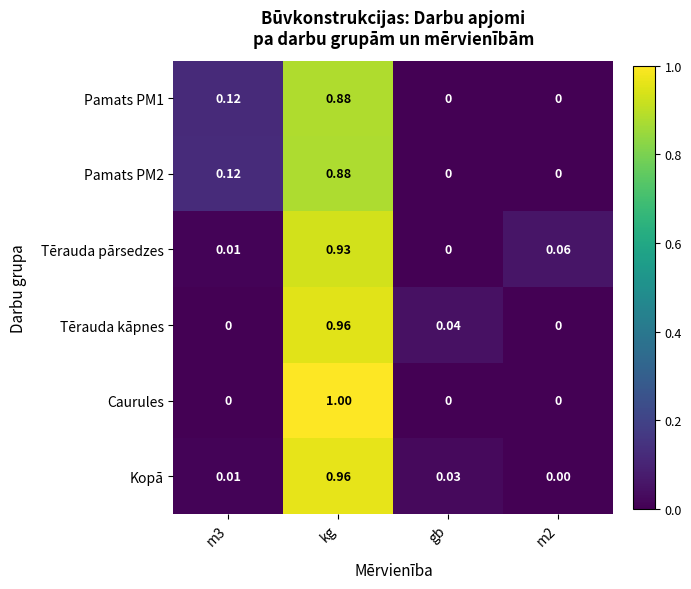

Between kg and m2, which series saw the biggest shift?

Caurules